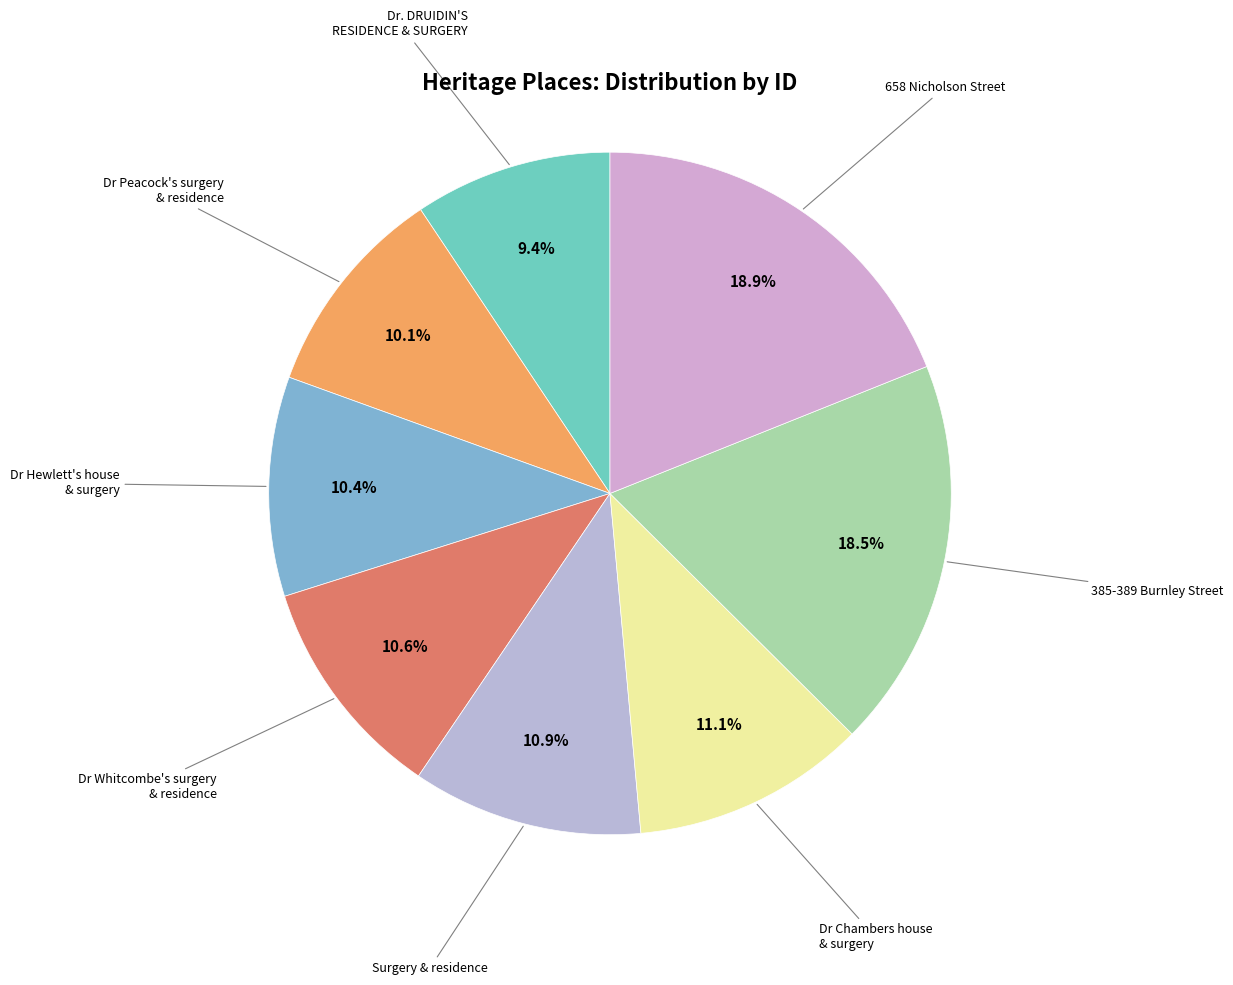

How many segments does this pie chart have?

8